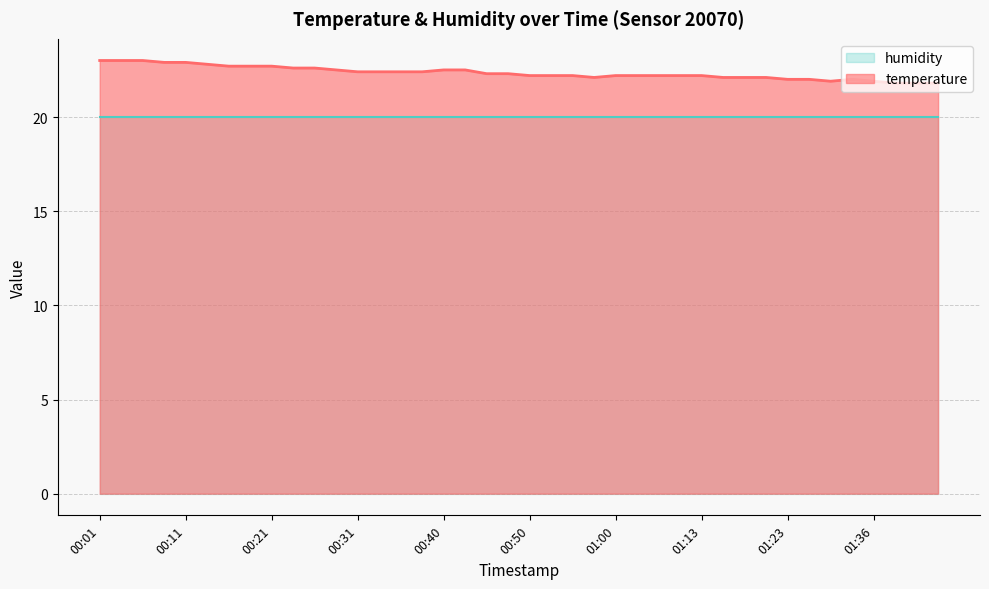

What is the greatest value displayed?

23.0